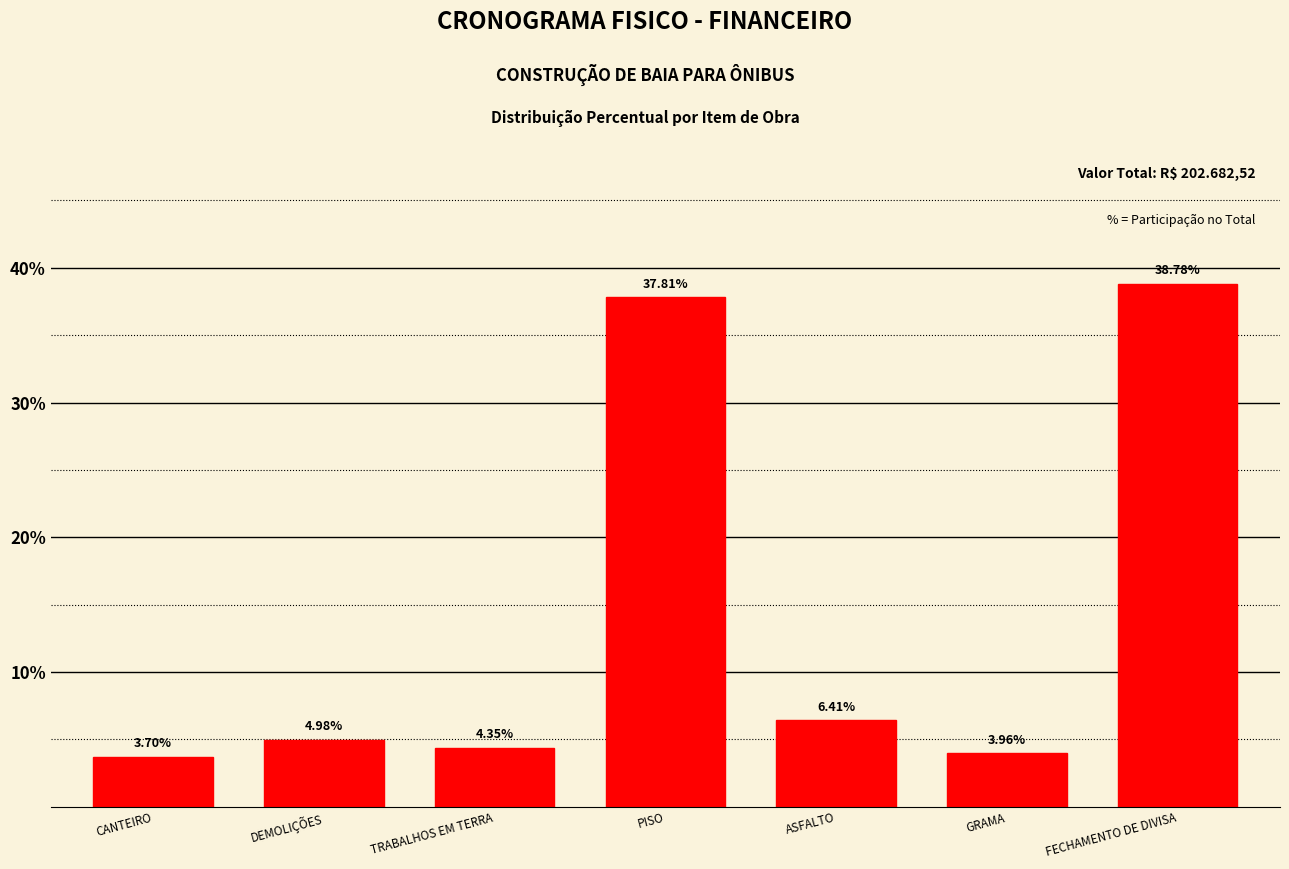

What is the change in value from TRABALHOS EM TERRA to FECHAMENTO DE DIVISA?

+34.4